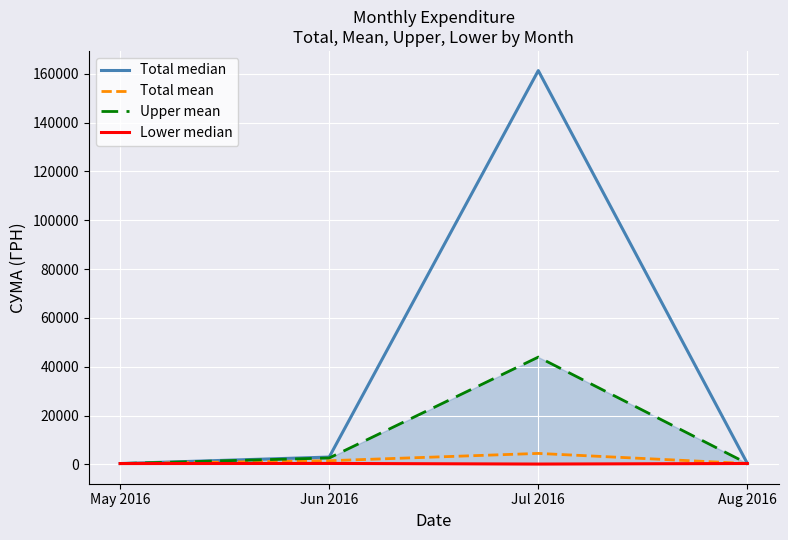

What is the sum of all Lower median values?

1174.8